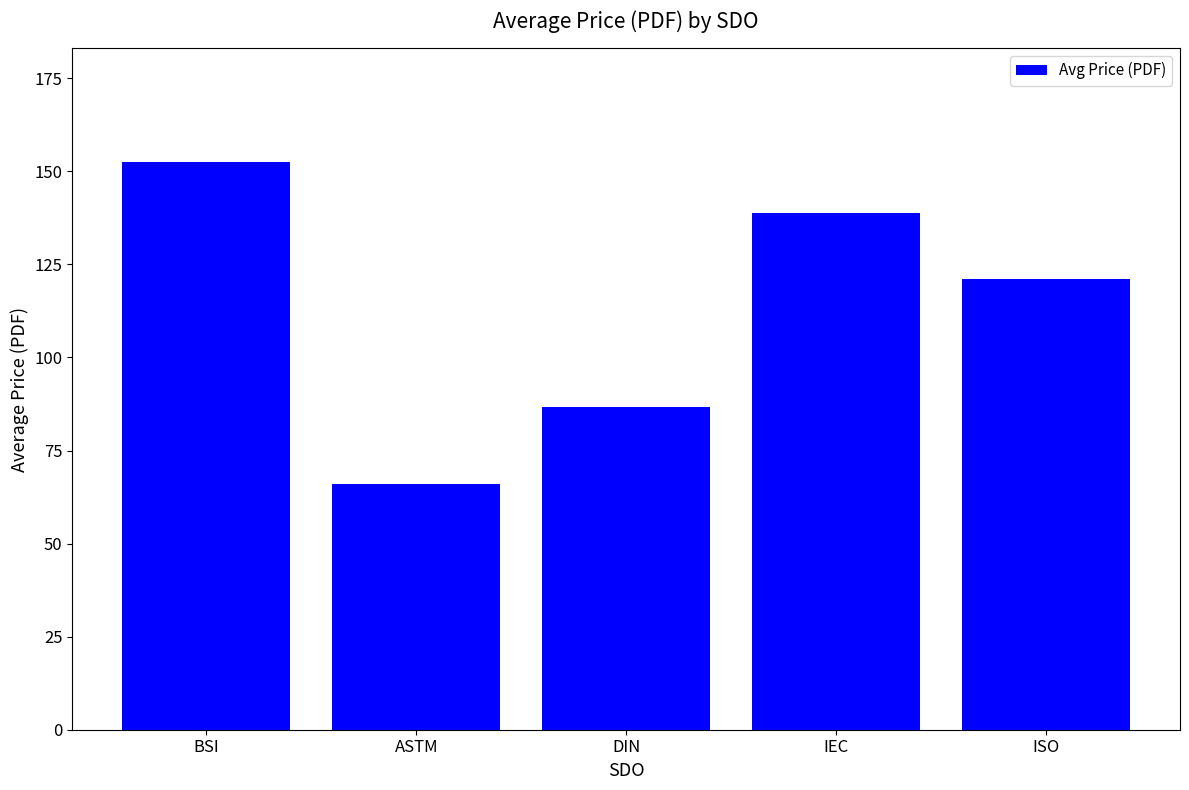

Are the bars horizontal?

No